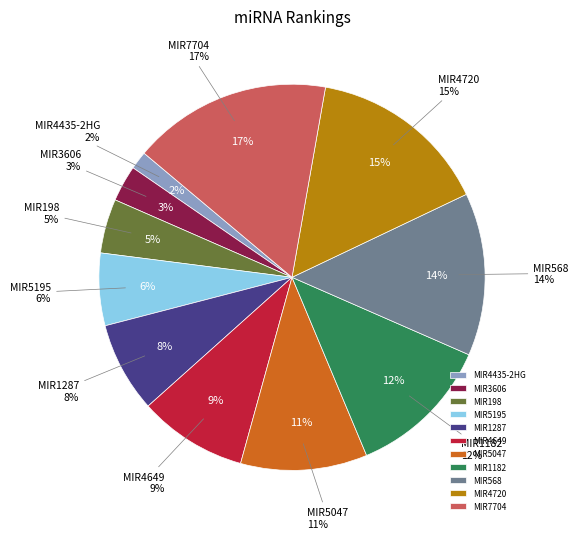

Count the number of slices in the pie.

11